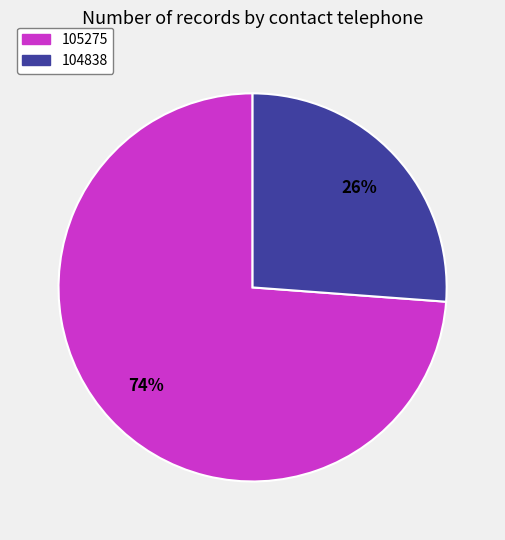

The 104838 slice represents 26% of the pie. True or false?

True